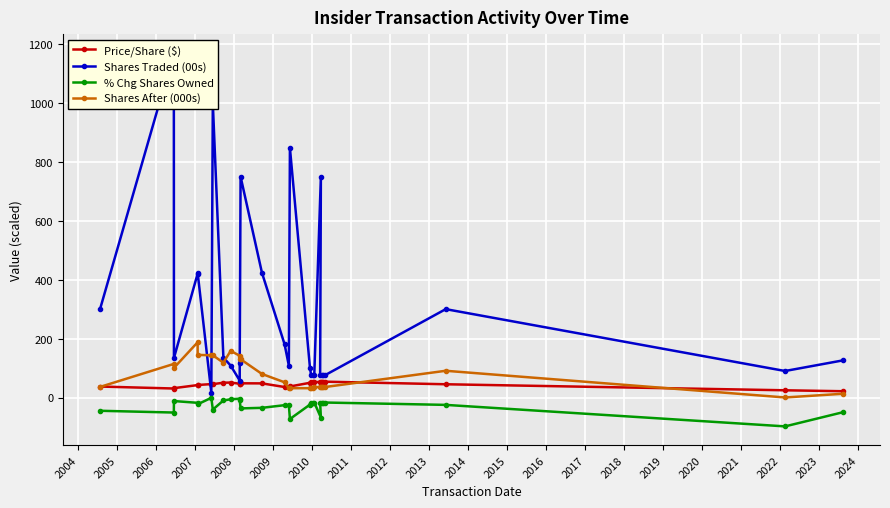

What is the difference between the highest and lowest values at 2010?

145.6